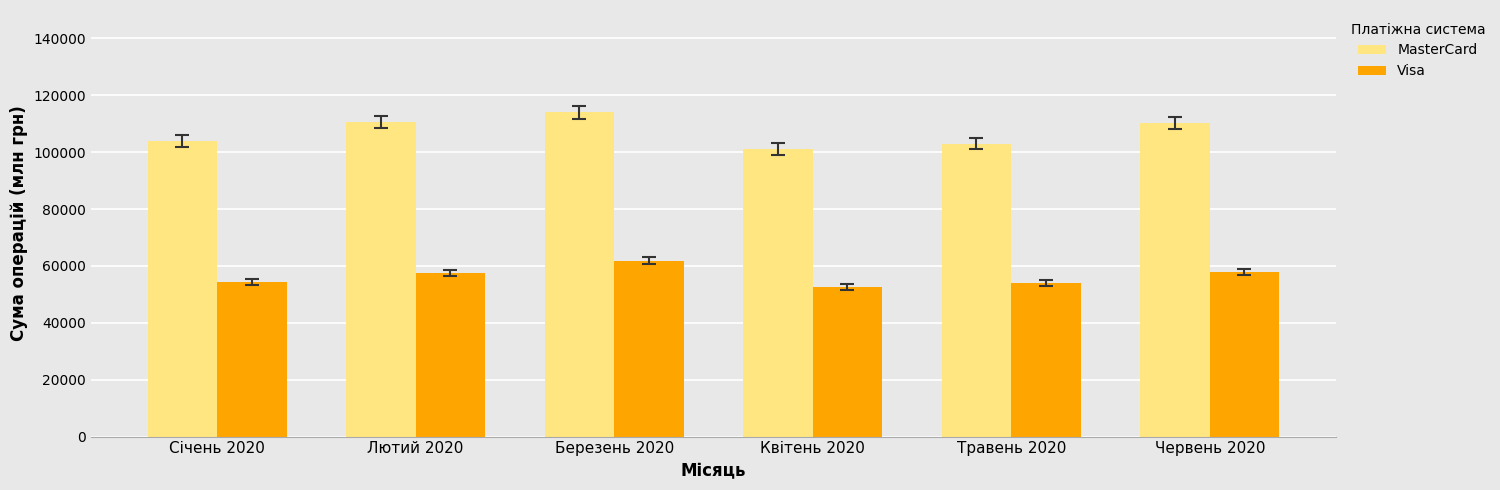

What is the maximum value shown in the chart?

114089.2